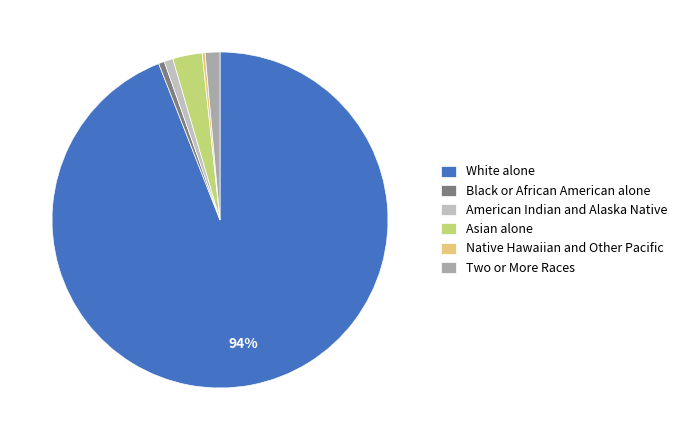

What portion of the pie excludes Native Hawaiian and Other Pacific?

99.7%